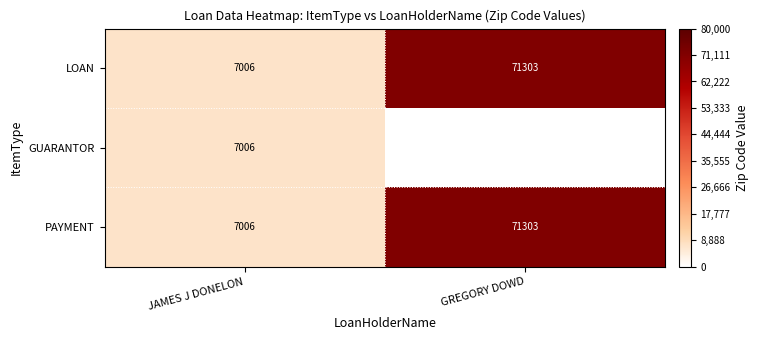

List the labels in order of PAYMENT value, largest first.

GREGORY DOWD, JAMES J DONELON